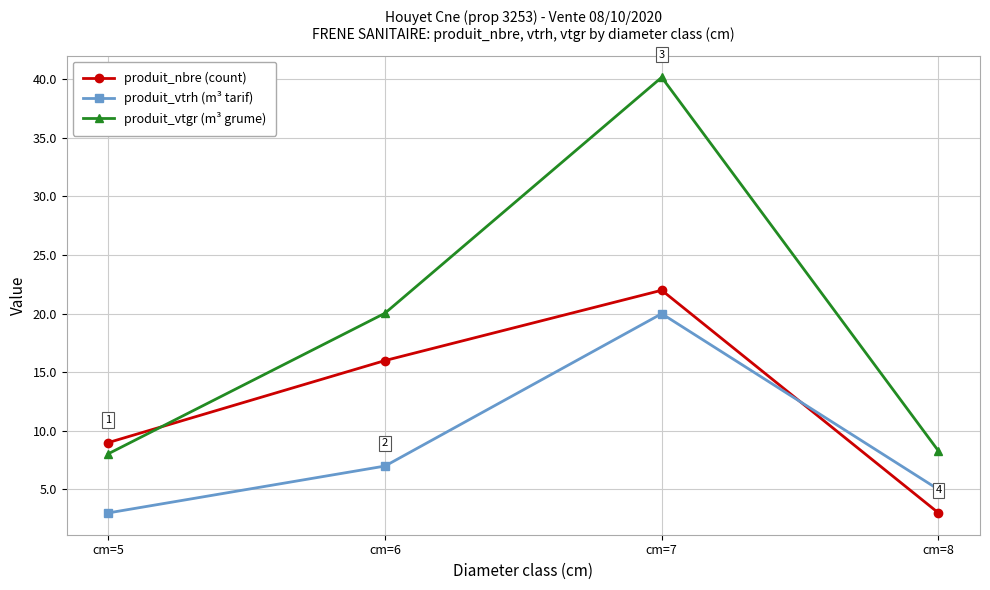

What is the spread (max minus min) of values at cm=6?

13.0